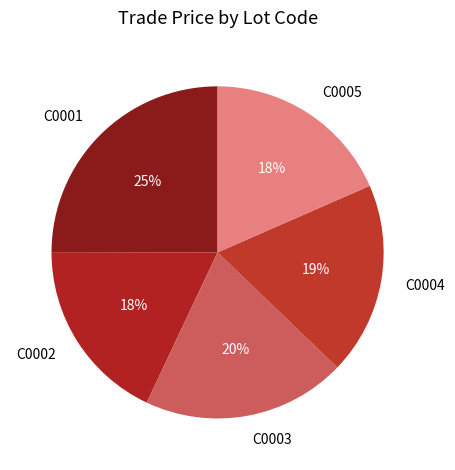

Which category has the biggest portion of the pie?

C0001